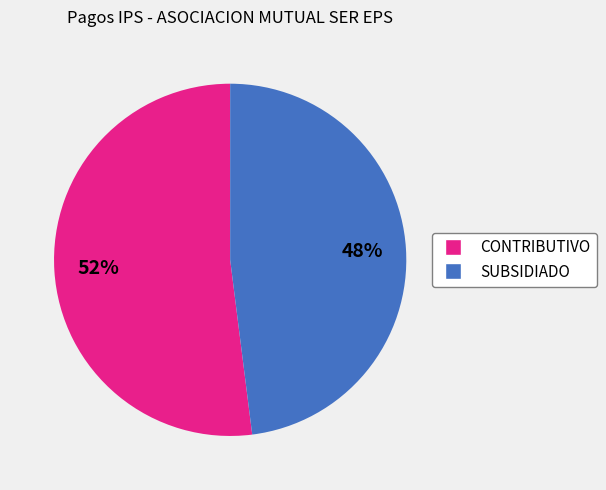

Count the number of slices in the pie.

2